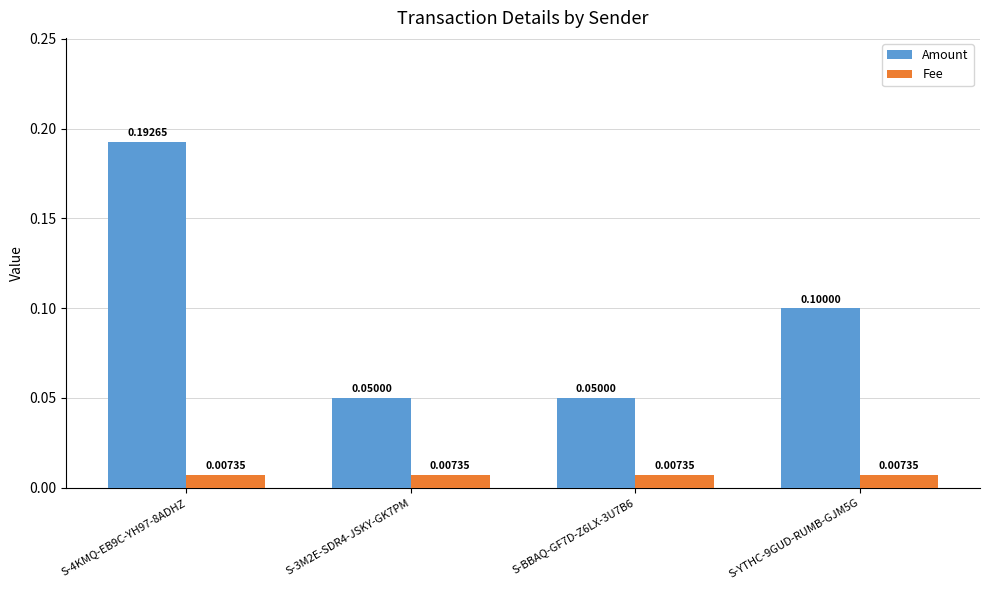

Count the number of categories in the chart.

4